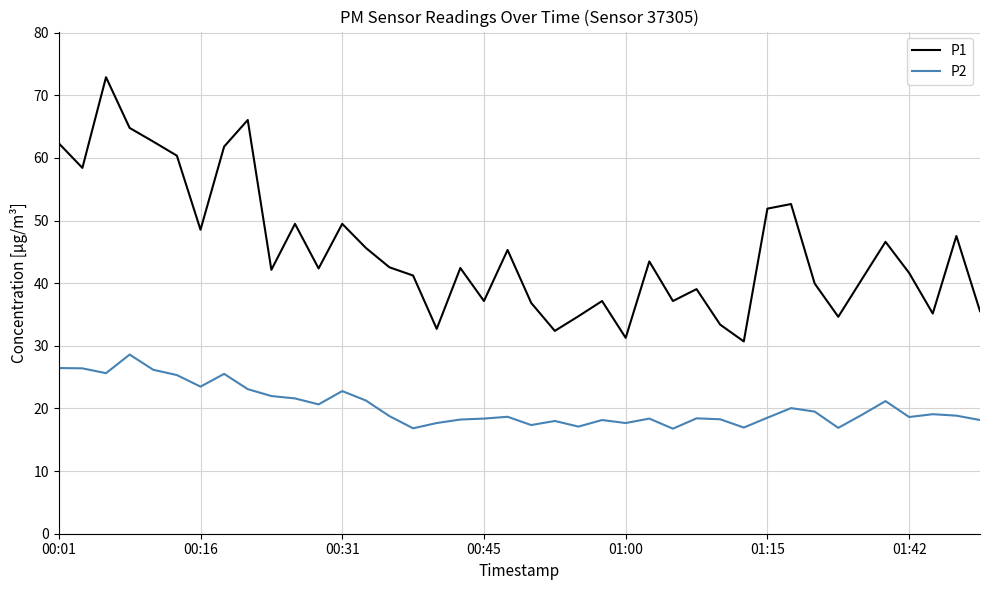

What is the difference between the maximum and minimum values in the P1 series?

42.2